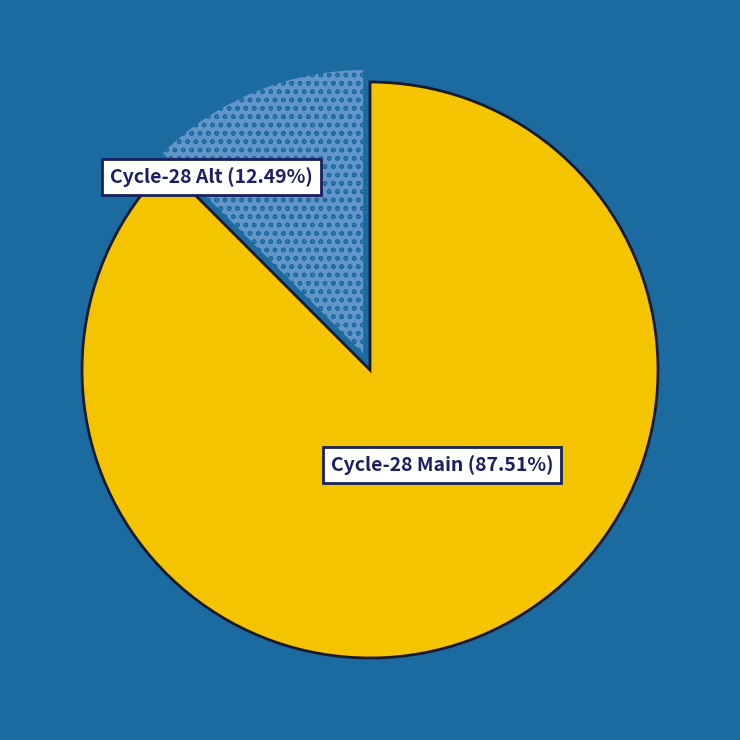

Count the number of slices in the pie.

2